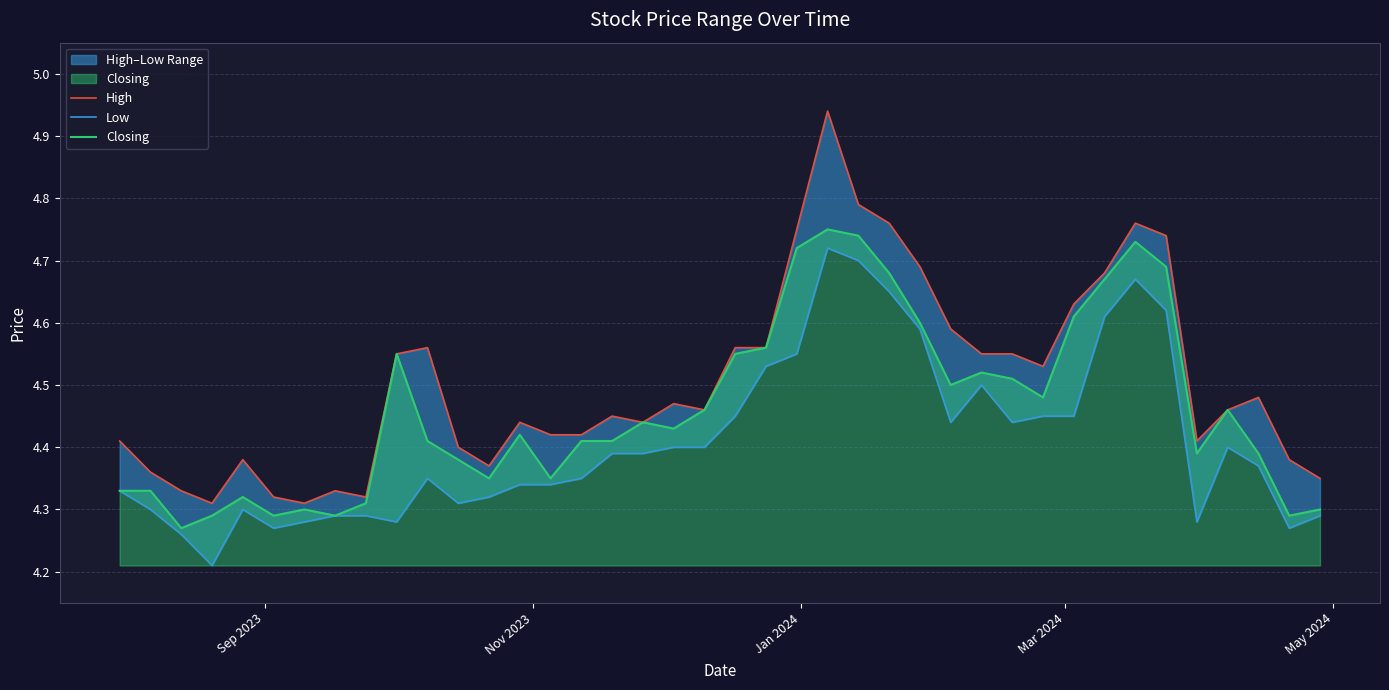

What is the greatest value displayed?

4.9